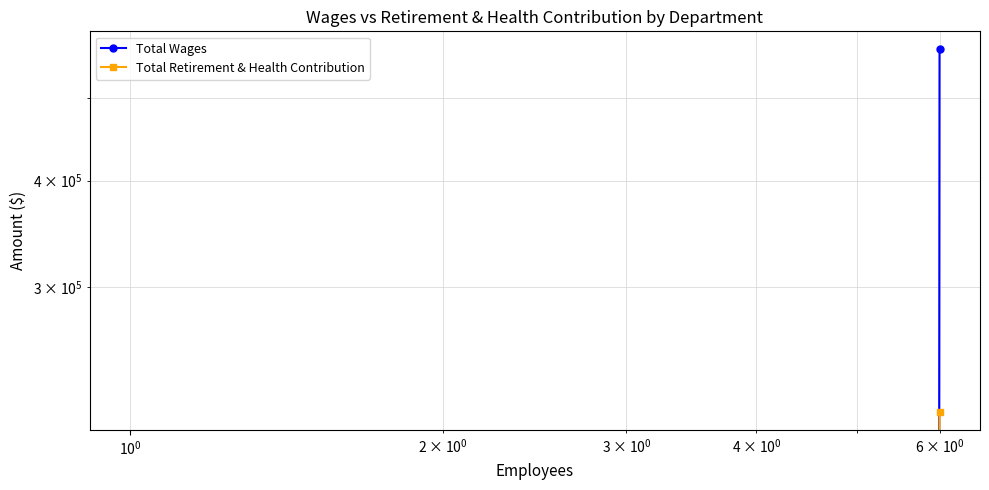

What are all the series names shown in the legend?

Total Wages, Total Retirement & Health Contribution